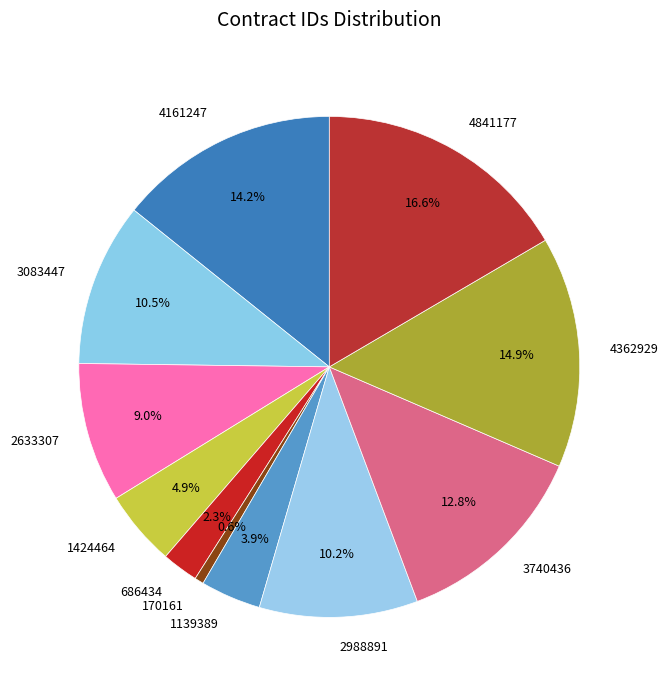

Which category has the smallest portion of the pie?

170161